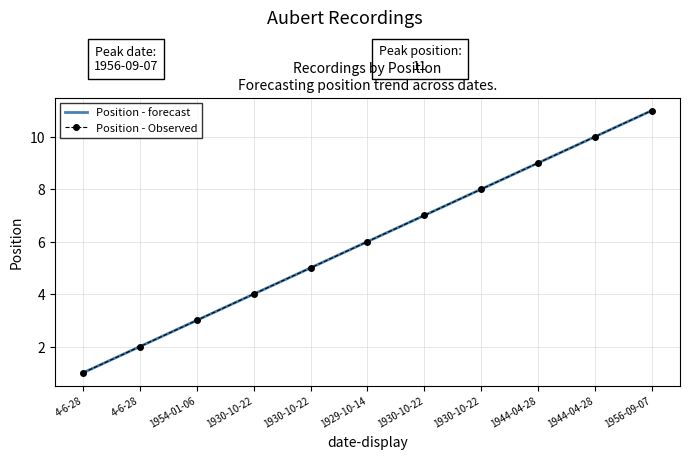

Where is the data nearest to the value 6?

1929-10-14